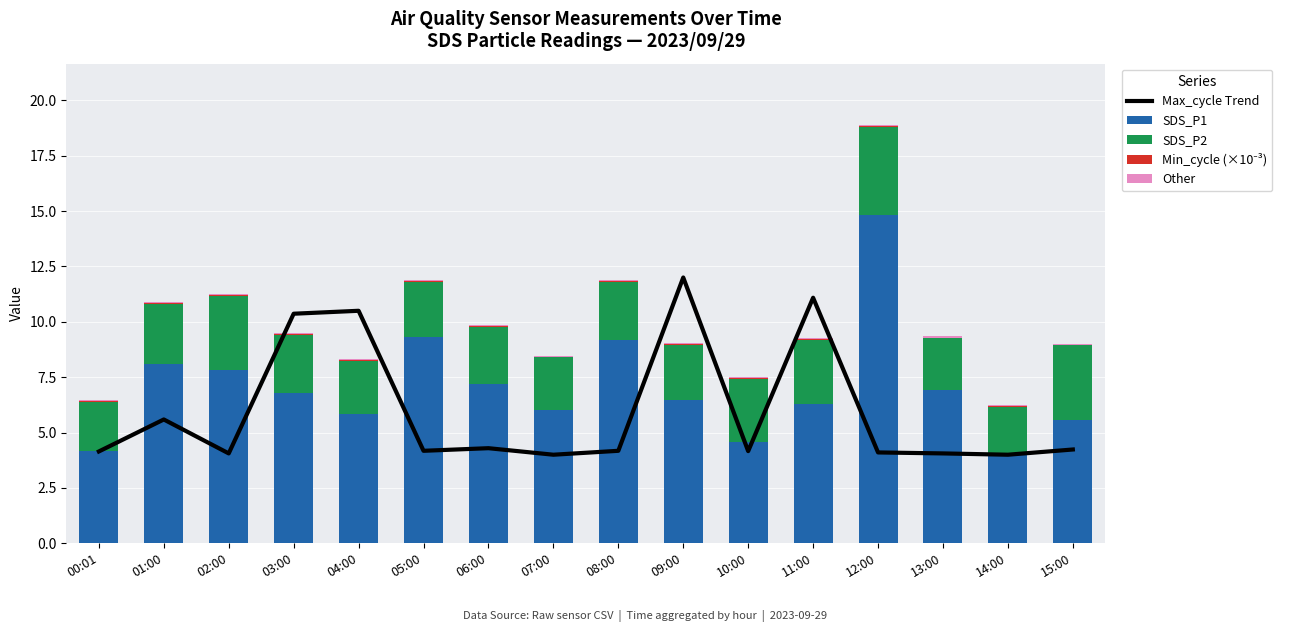

Rank the series at 08:00 from highest to lowest value.

SDS_P1, Max_cycle Trend, SDS_P2, Other, Min_cycle (×10⁻³)